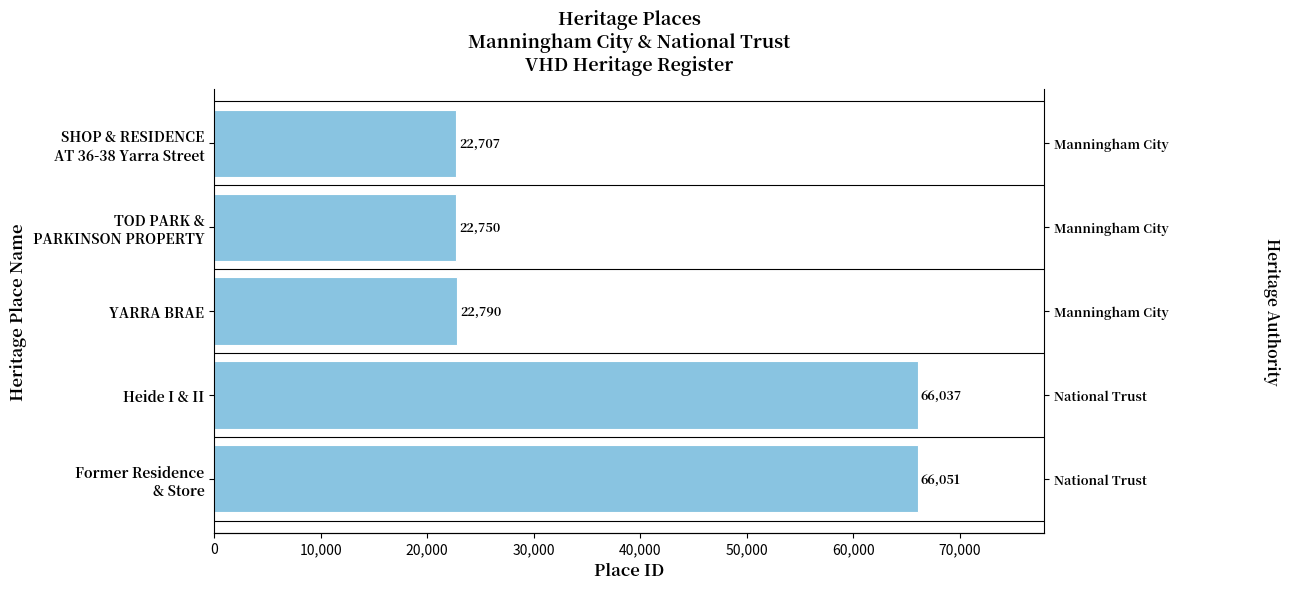

Is it true that the value at Heide I & II is 89387?

False